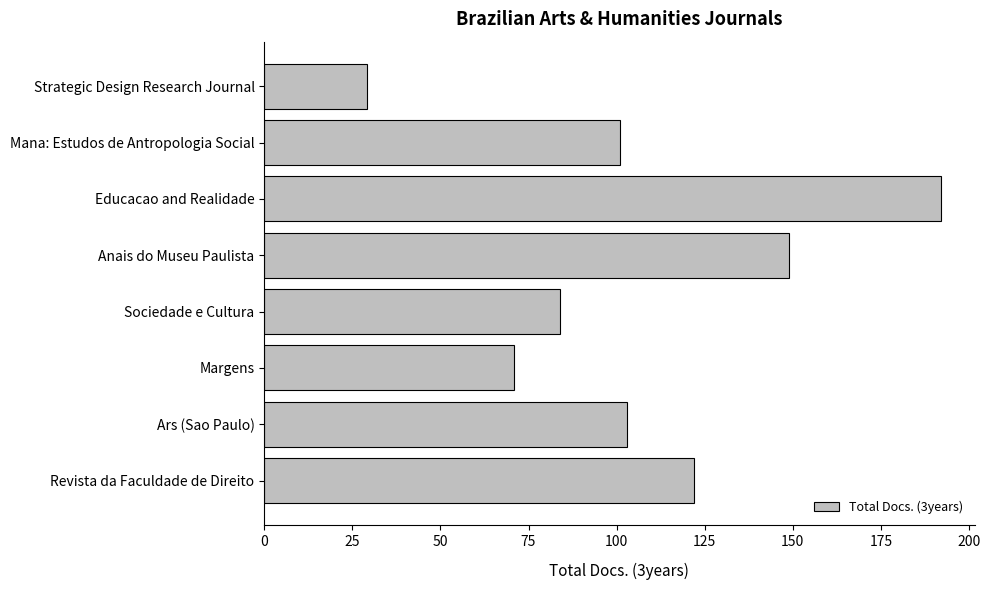

What is the difference between the maximum and minimum values?

163